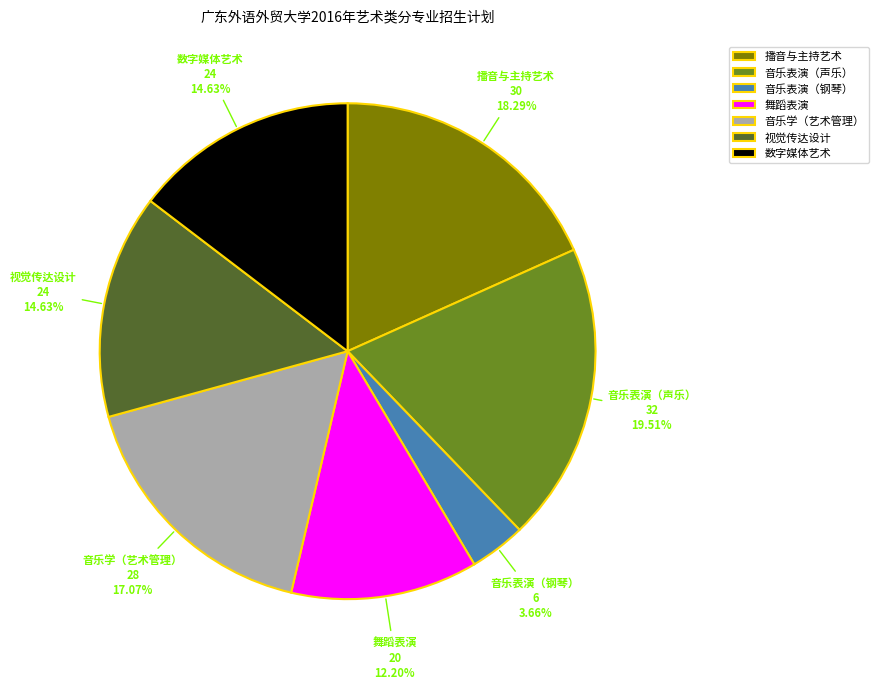

Does any single category account for the majority?

No